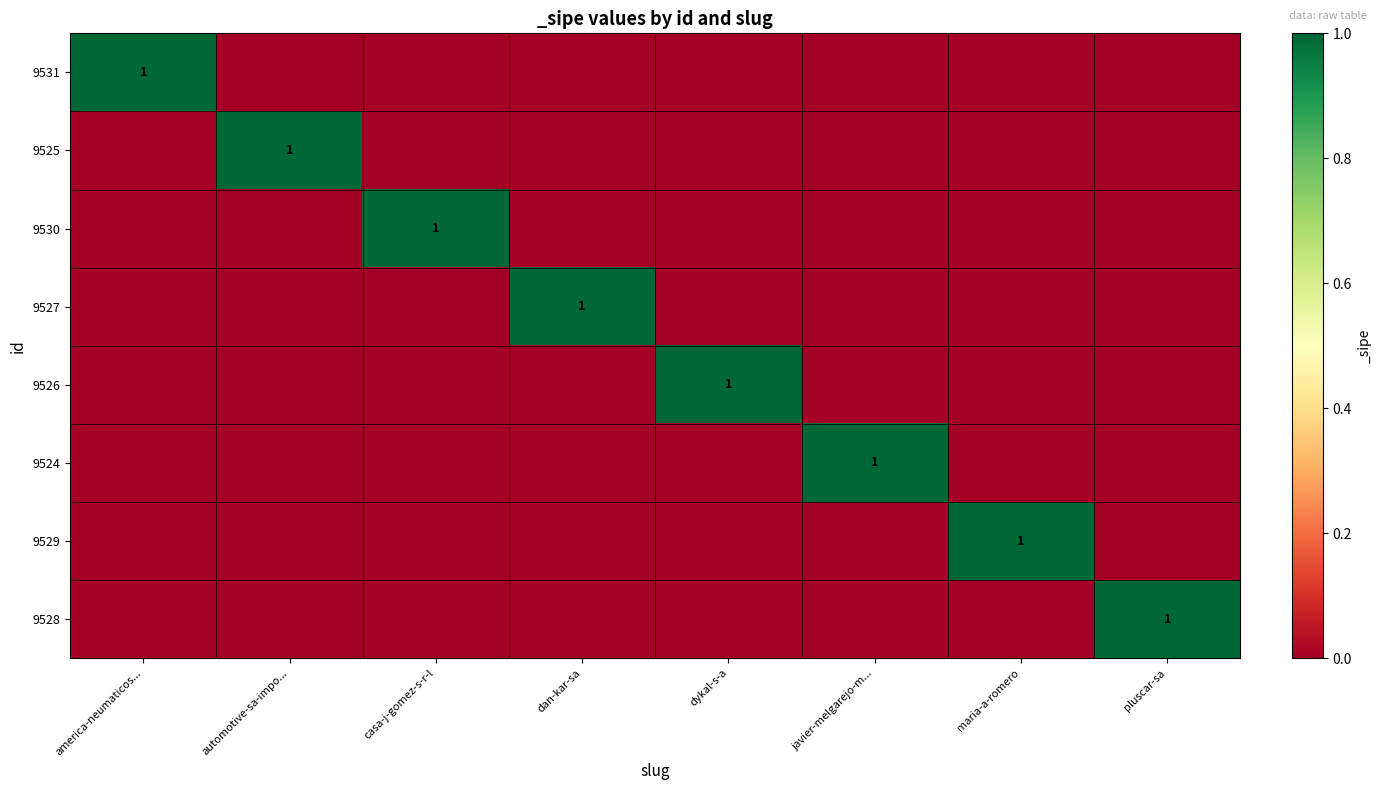

The value of 9531 at javier-melgarejo-m... is -1. True or false?

False